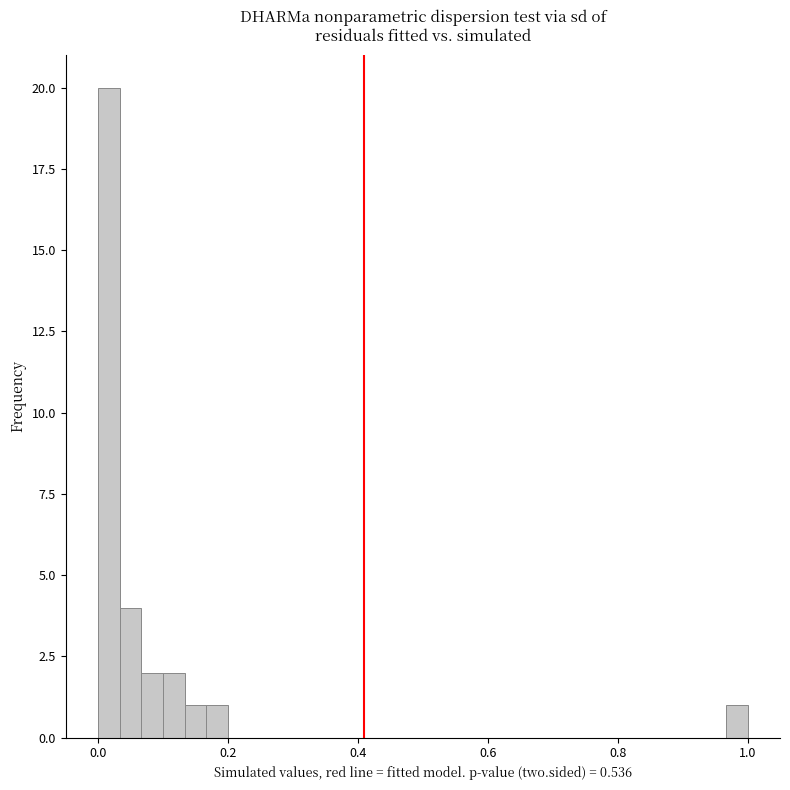

Around what value on the x-axis is the tallest bar? Give the approximate position of its centre, as read against the axis.

0.02